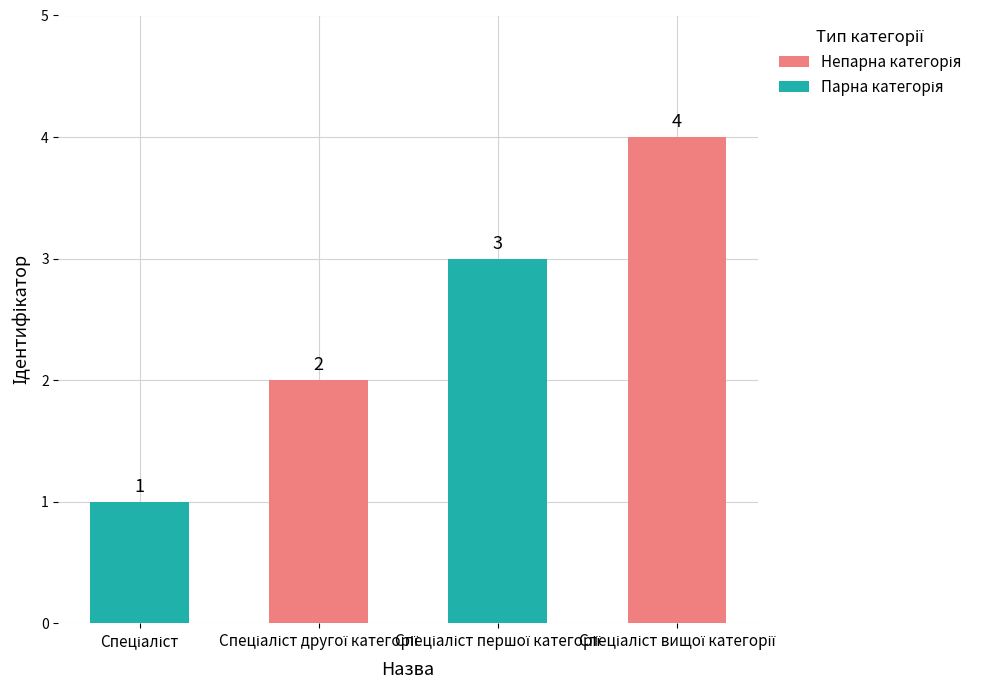

Reading right to left, what are all the values shown in this chart?

4	3	2	1